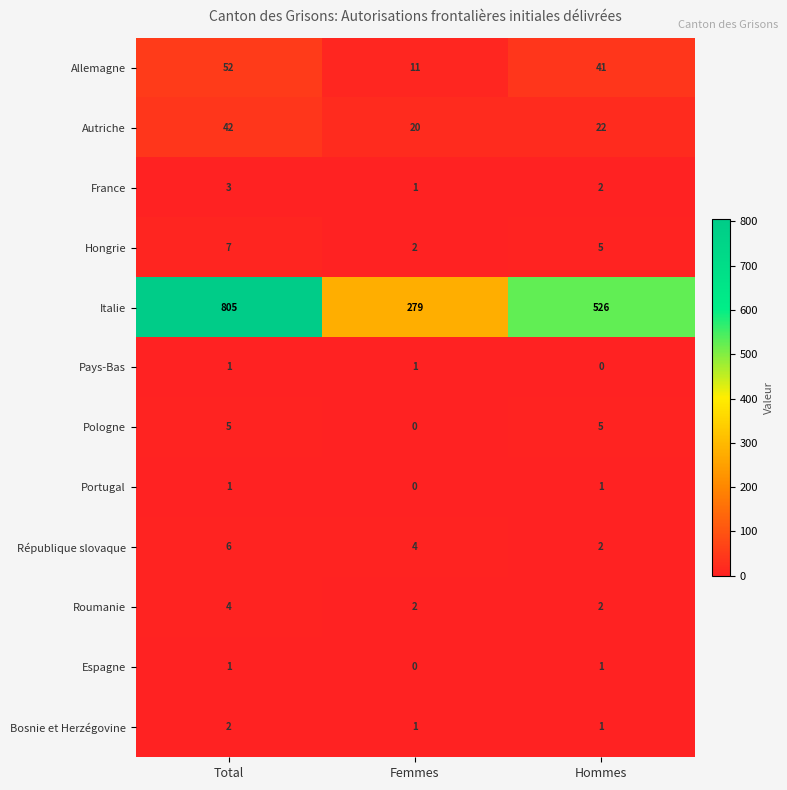

How many series are shown in this chart?

12